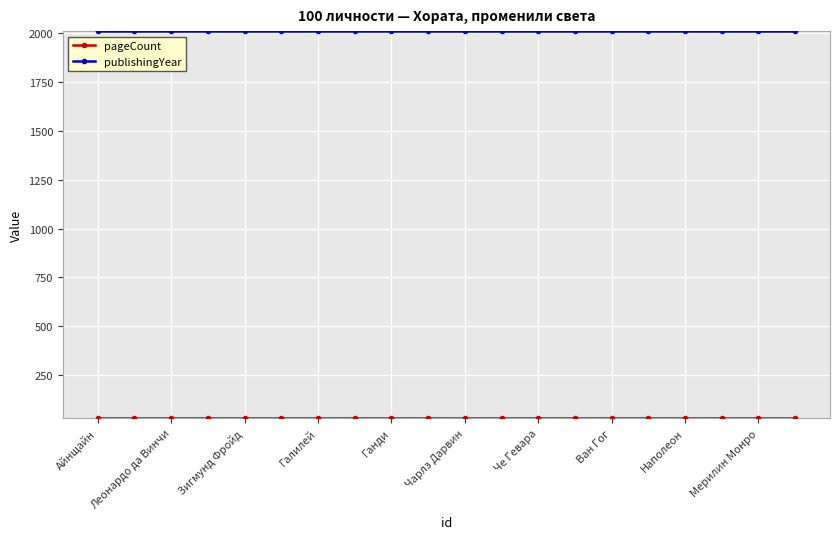

What is the value of the publishingYear point at the 4th from the left?

2008